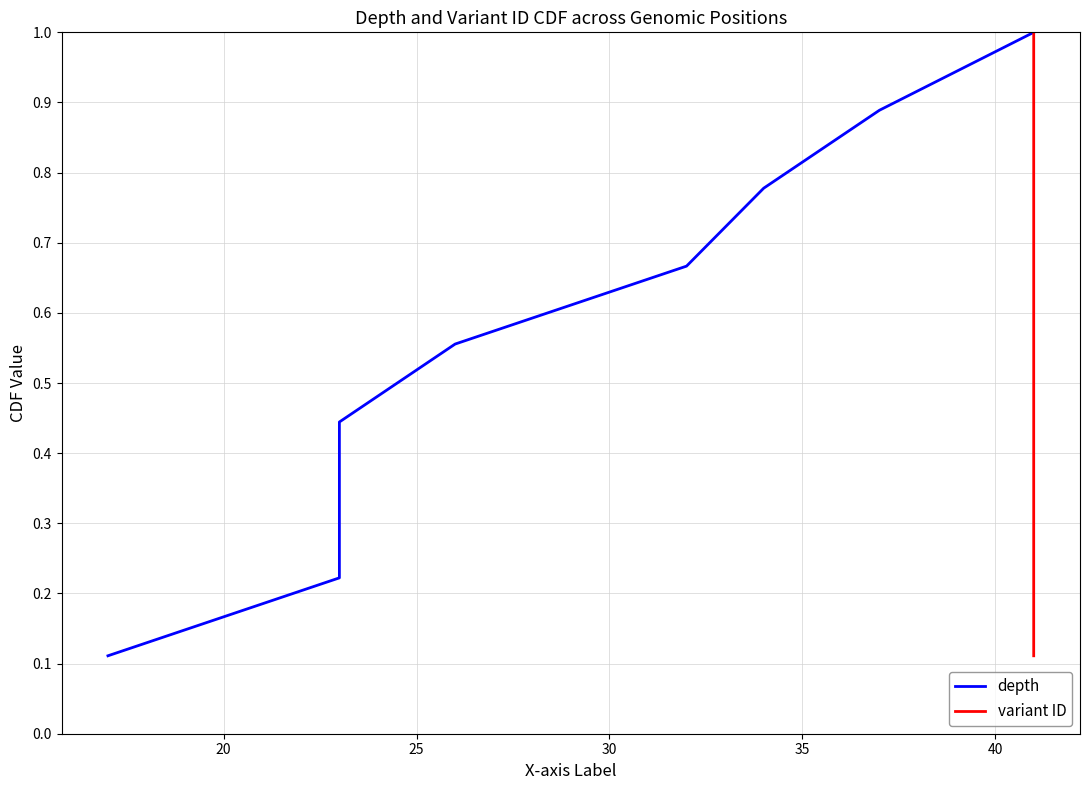

Rank the series by their maximum value, from lowest to highest.

depth, variant ID